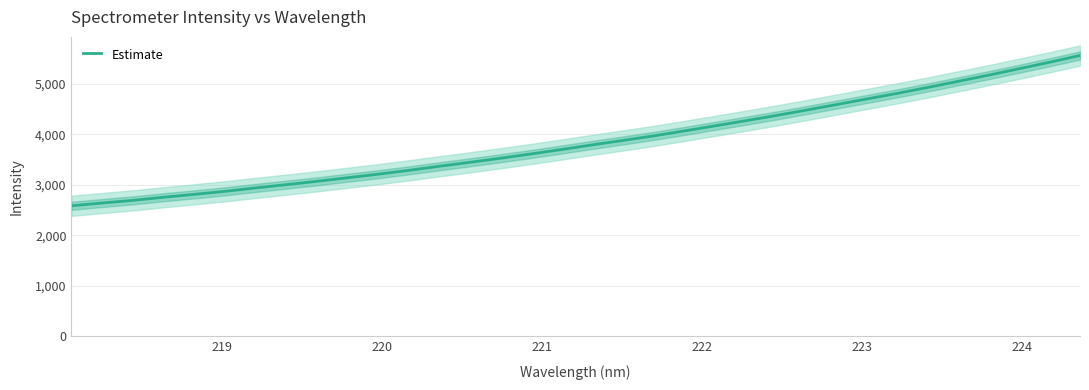

What is the maximum value for Estimate?

5561.8